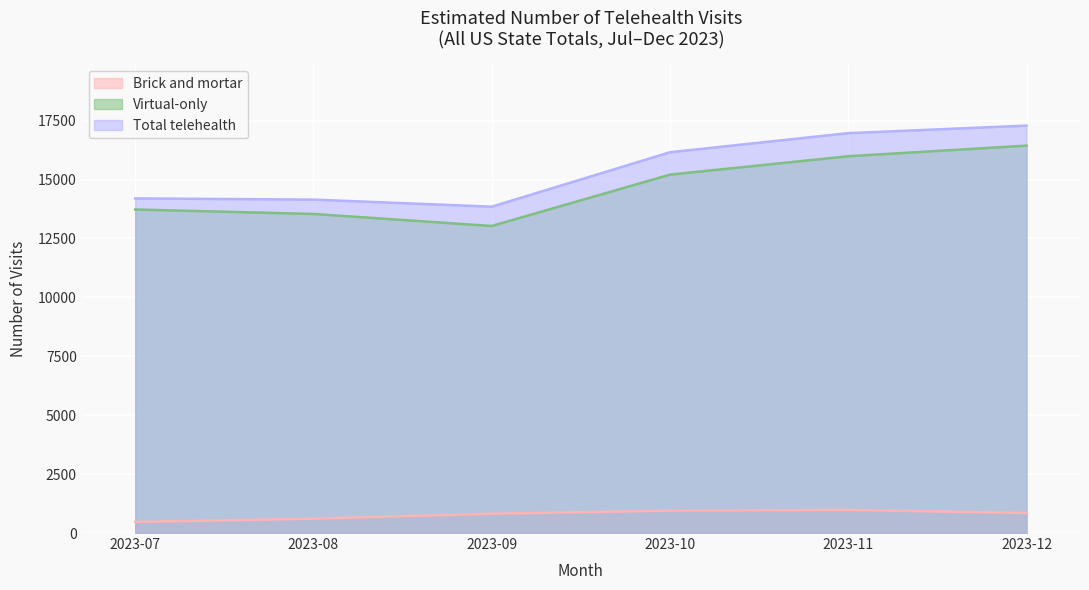

What is the value of the Total telehealth point at the 1st from the left?

14200